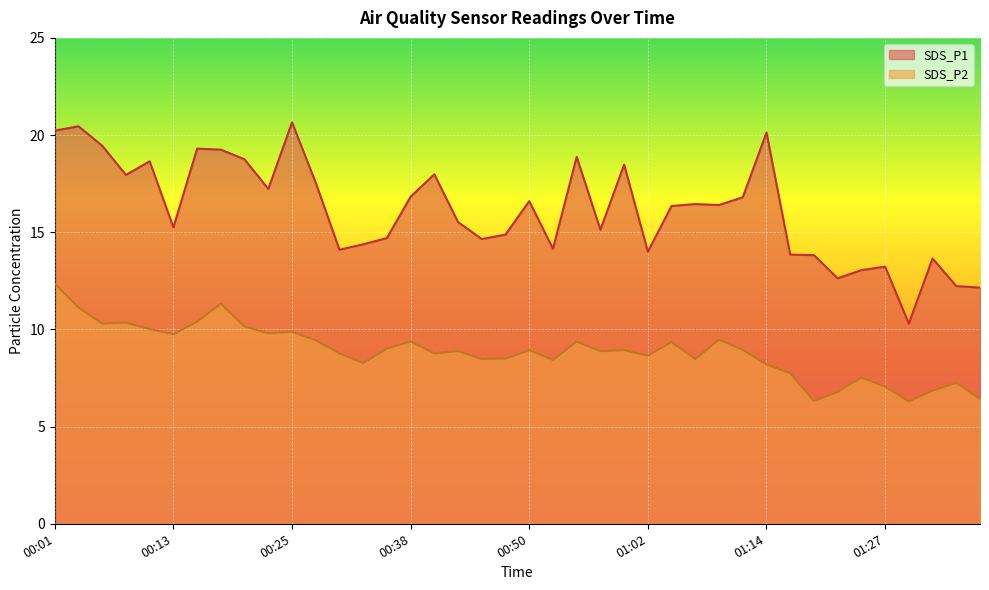

At how many categories does at least one series exceed 9?

40